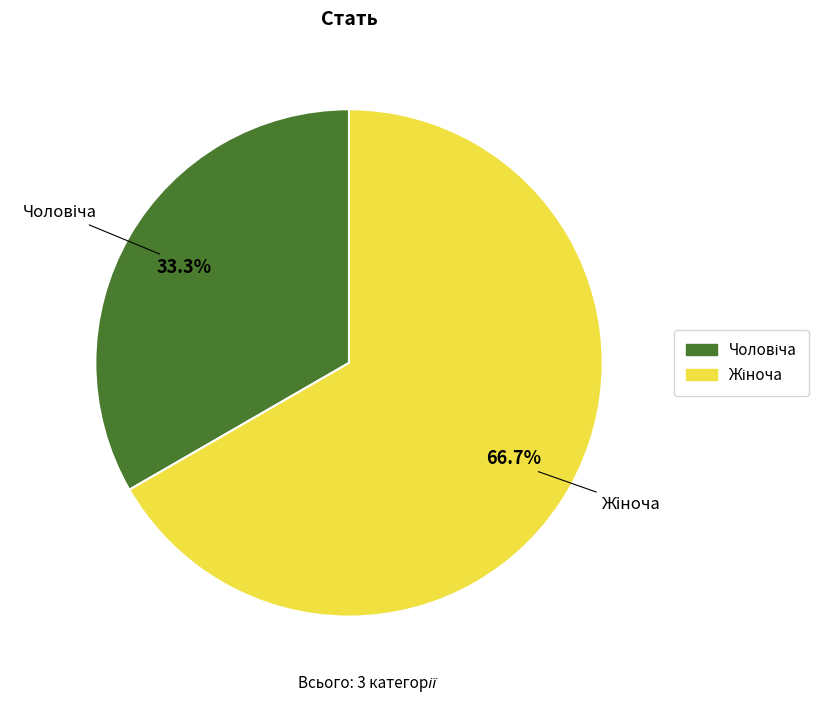

To the nearest percent, what is the difference between the largest and smallest slice percentages?

33%